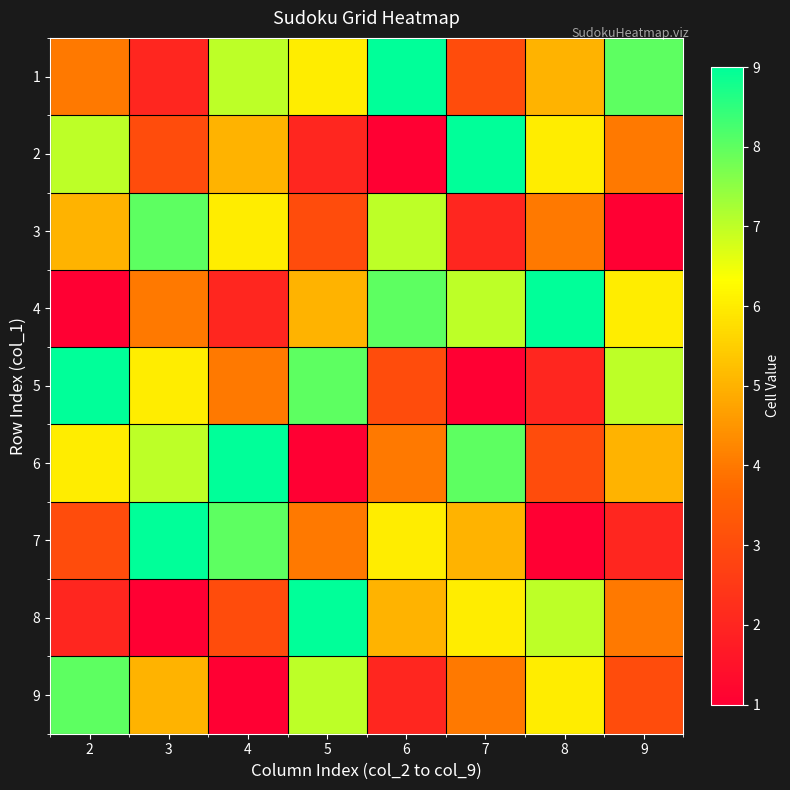

What is the spread (max minus min) of values at 8?

8